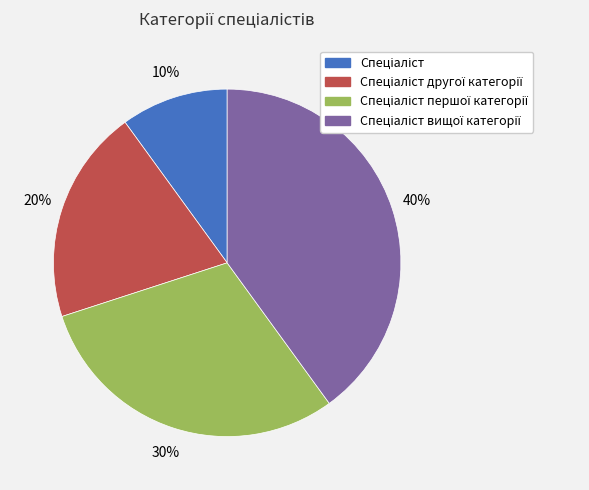

Is there any slice that represents more than half of the pie?

No